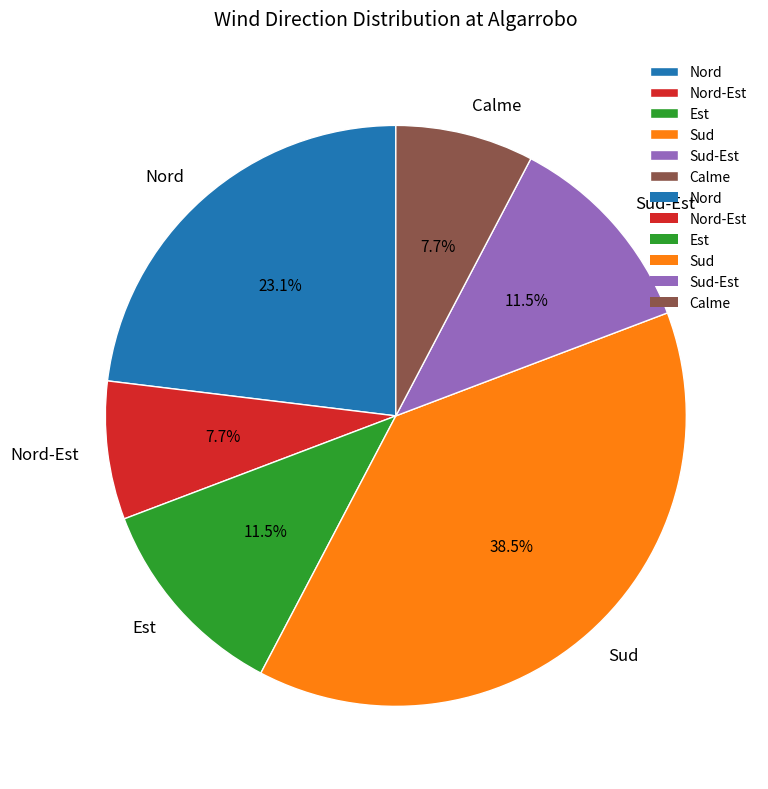

Is there any slice that represents more than half of the pie?

No